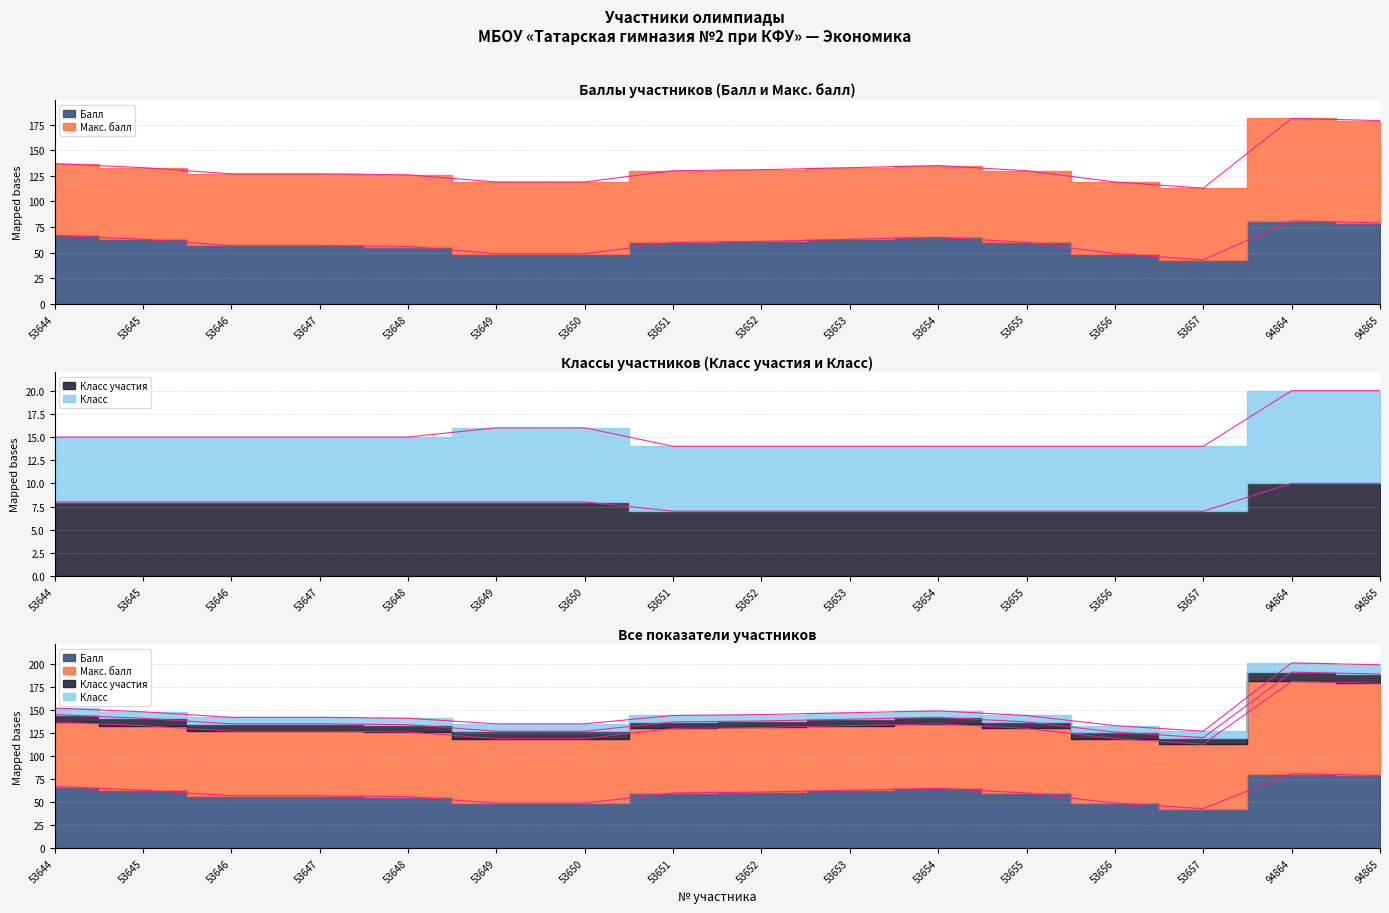

What is the value of the Балл point at the 1st from the left?

67